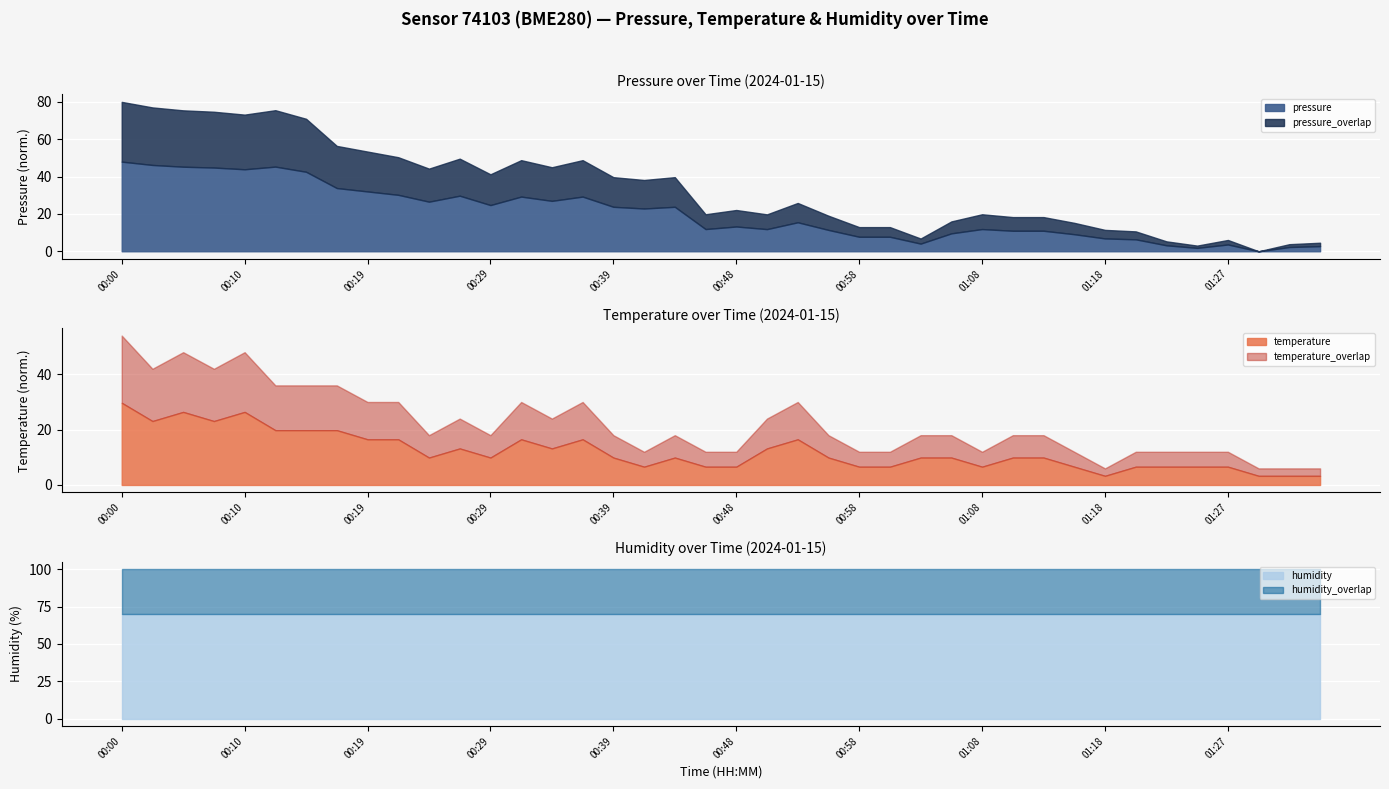

The value of pressure at 00:10 is 43.9. True or false?

True